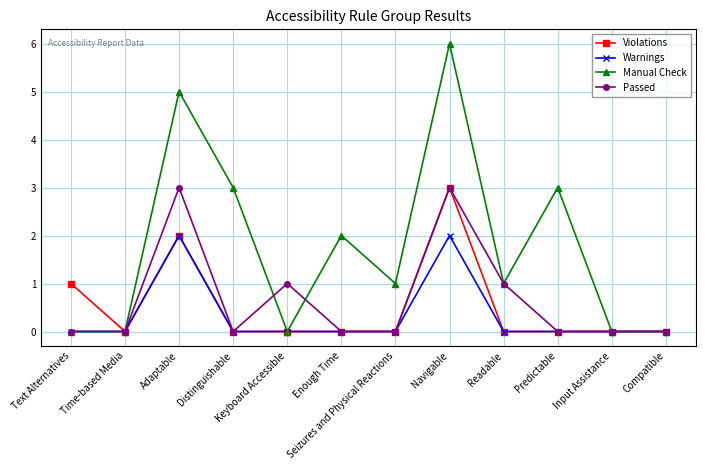

Which series changed the most between Text Alternatives and Adaptable?

Manual Check